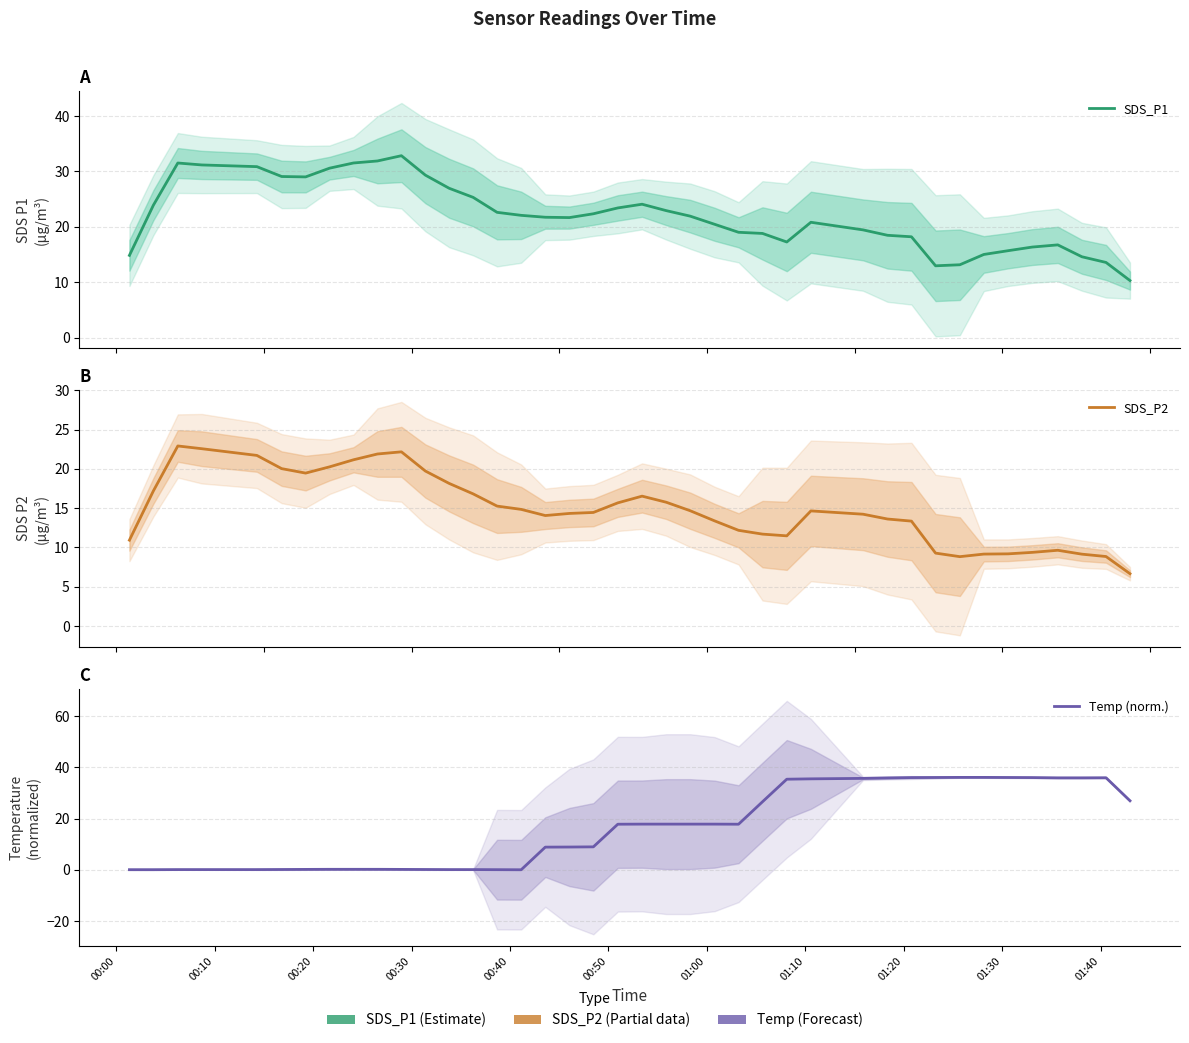

What is the difference between the maximum and minimum values in the Temp (norm.) series?

36.1